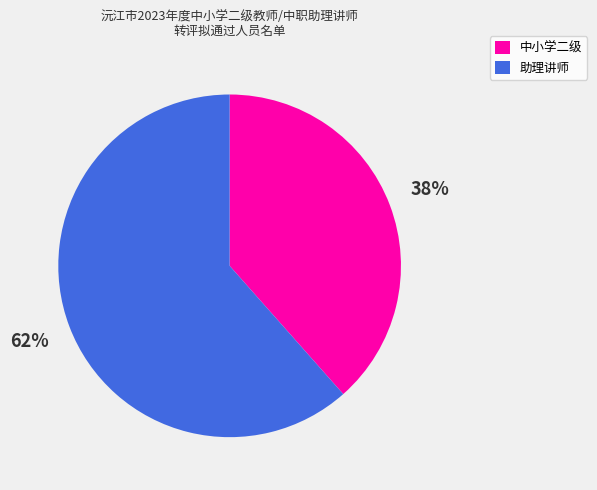

Count the number of slices in the pie.

2